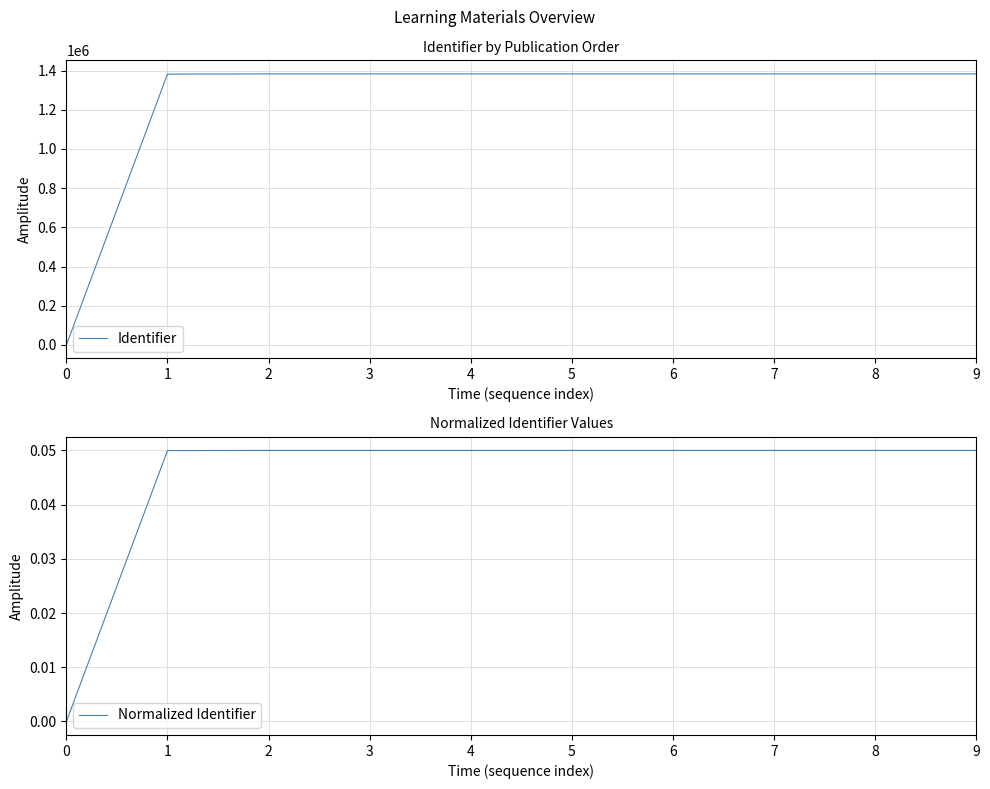

What are all the series names shown in the legend?

Identifier, Normalized Identifier